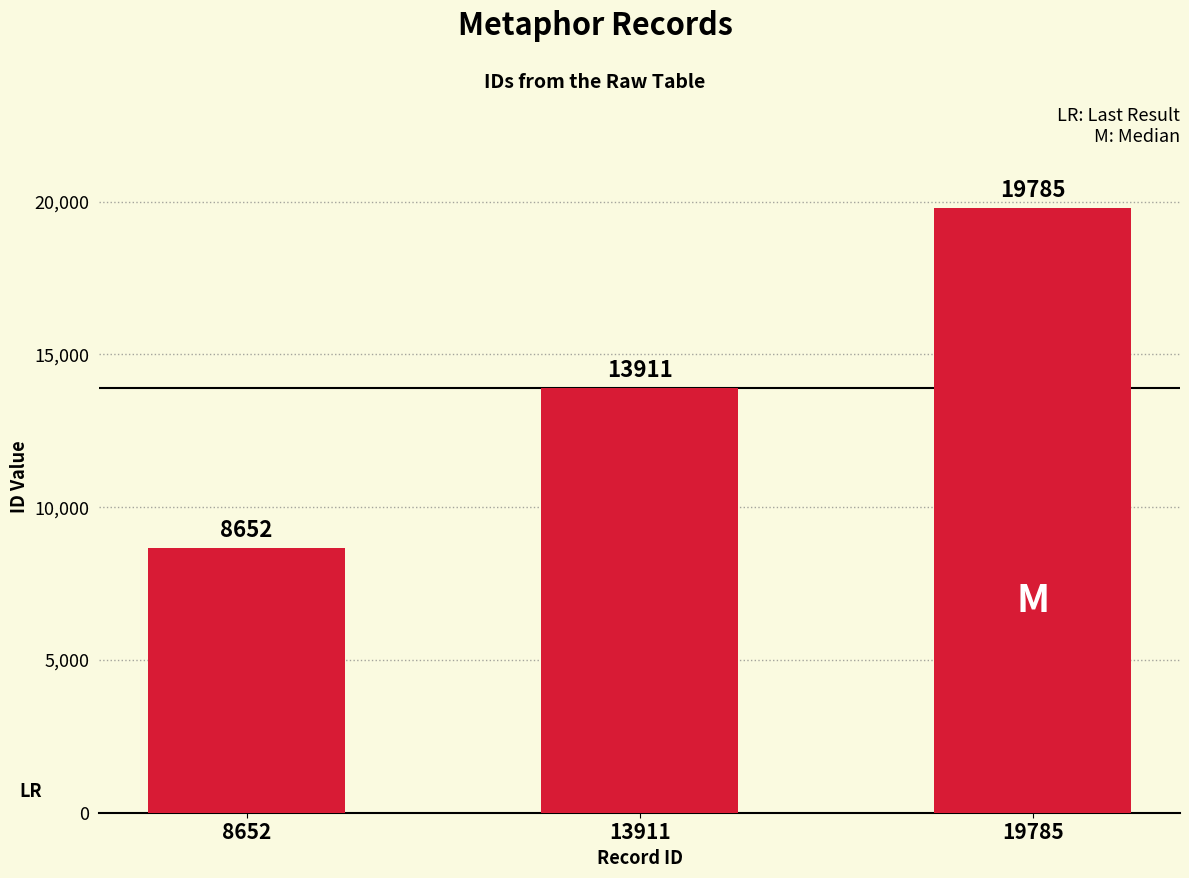

Does the chart contain any negative values?

No